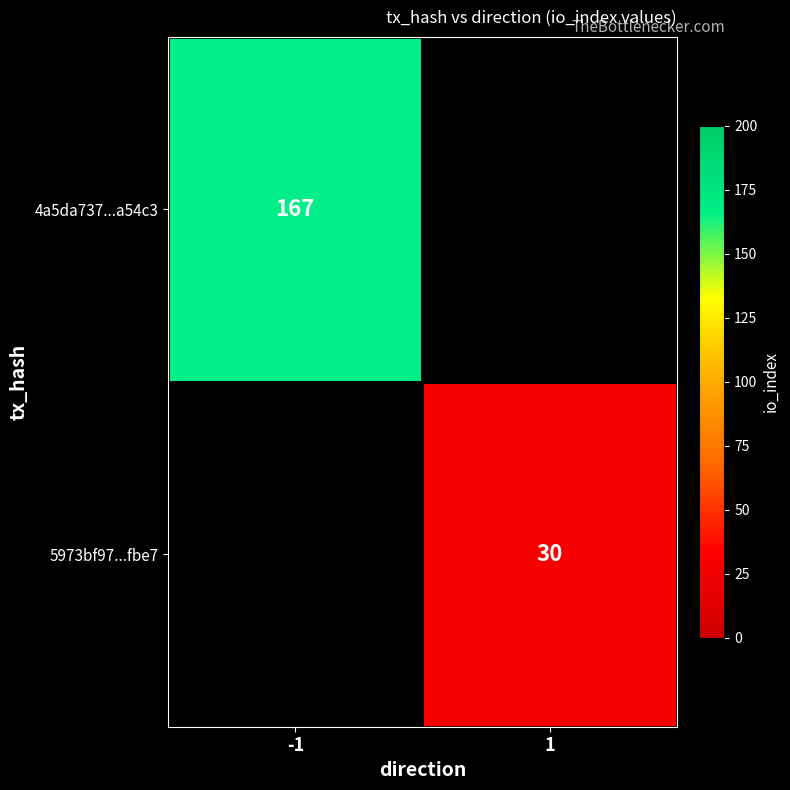

True or false: 4a5da737...a54c3 has a value of 167 at -1.

True